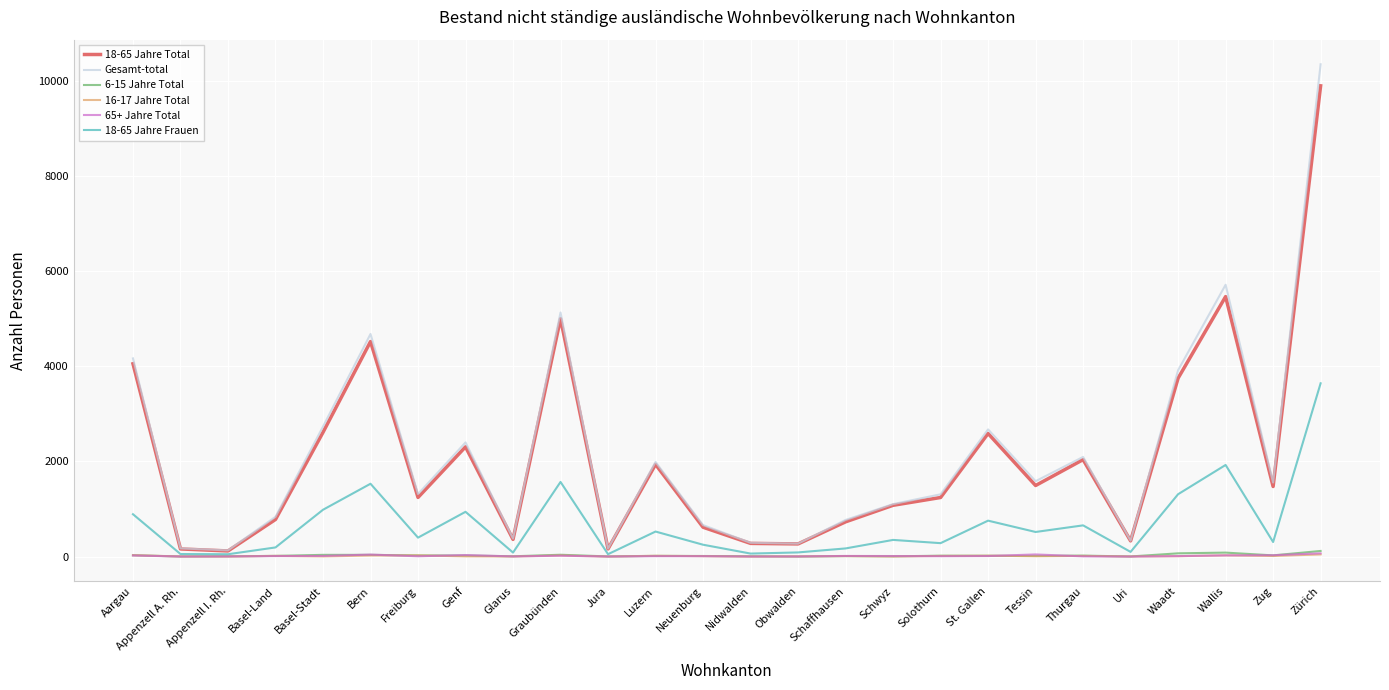

At which category does the chart reach its peak across all series?

Zürich